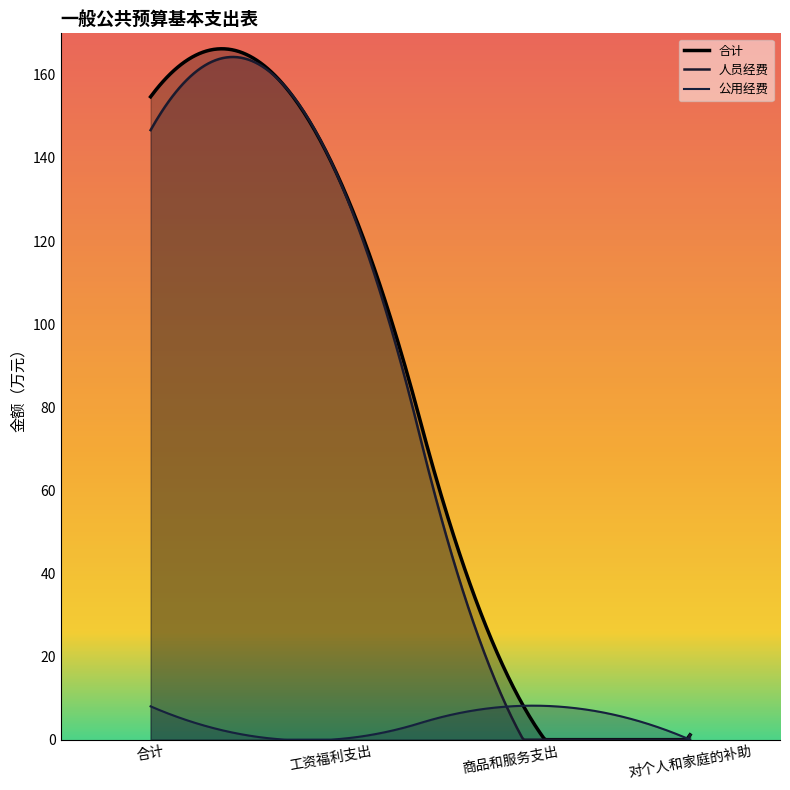

What is the value of the 人员经费 point at the 4th from the left?

1.2